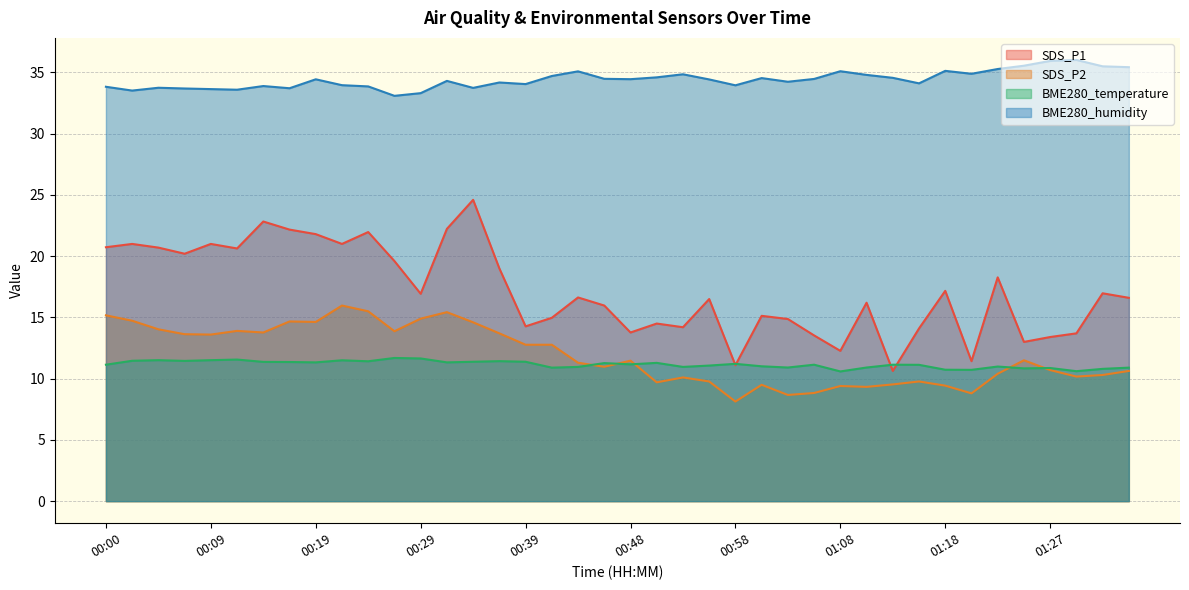

At how many categories does at least one series exceed 16?

40